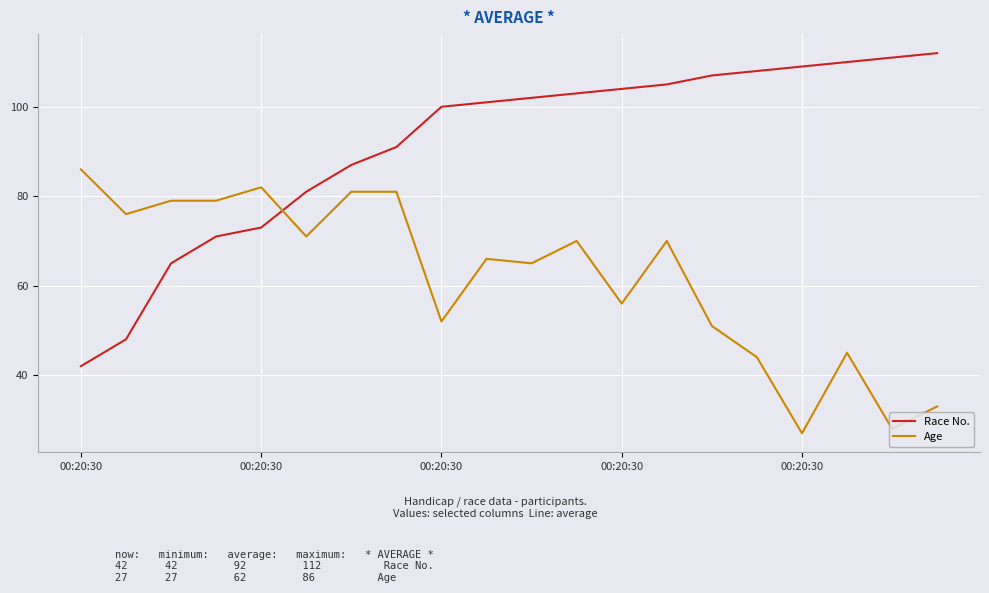

Rank the series by their average value, from lowest to highest.

Age, Race No.